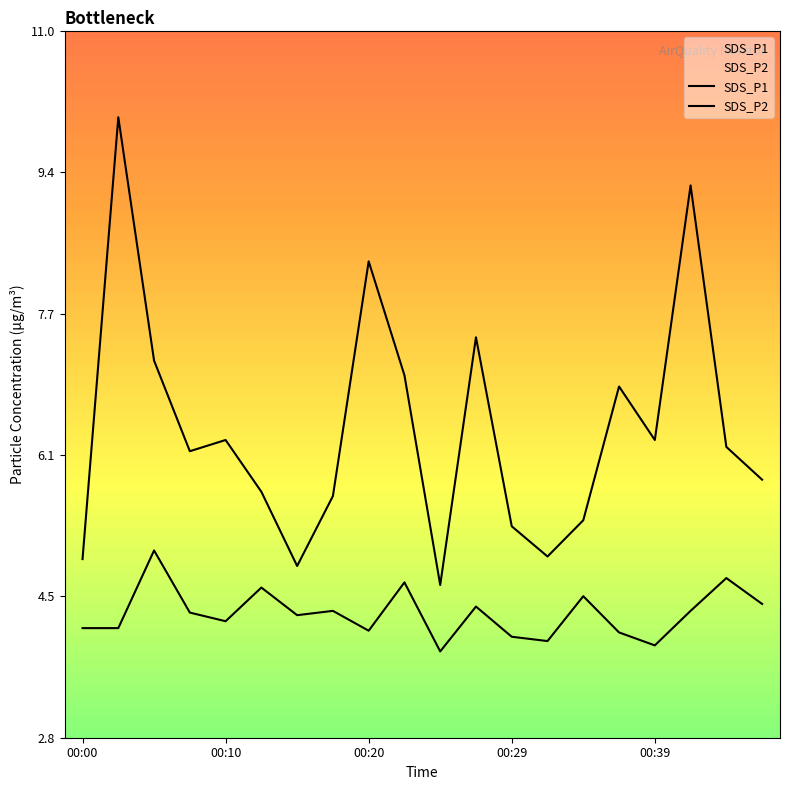

The SDS_P1 series shows 5.6 at 00:17. True or false?

True